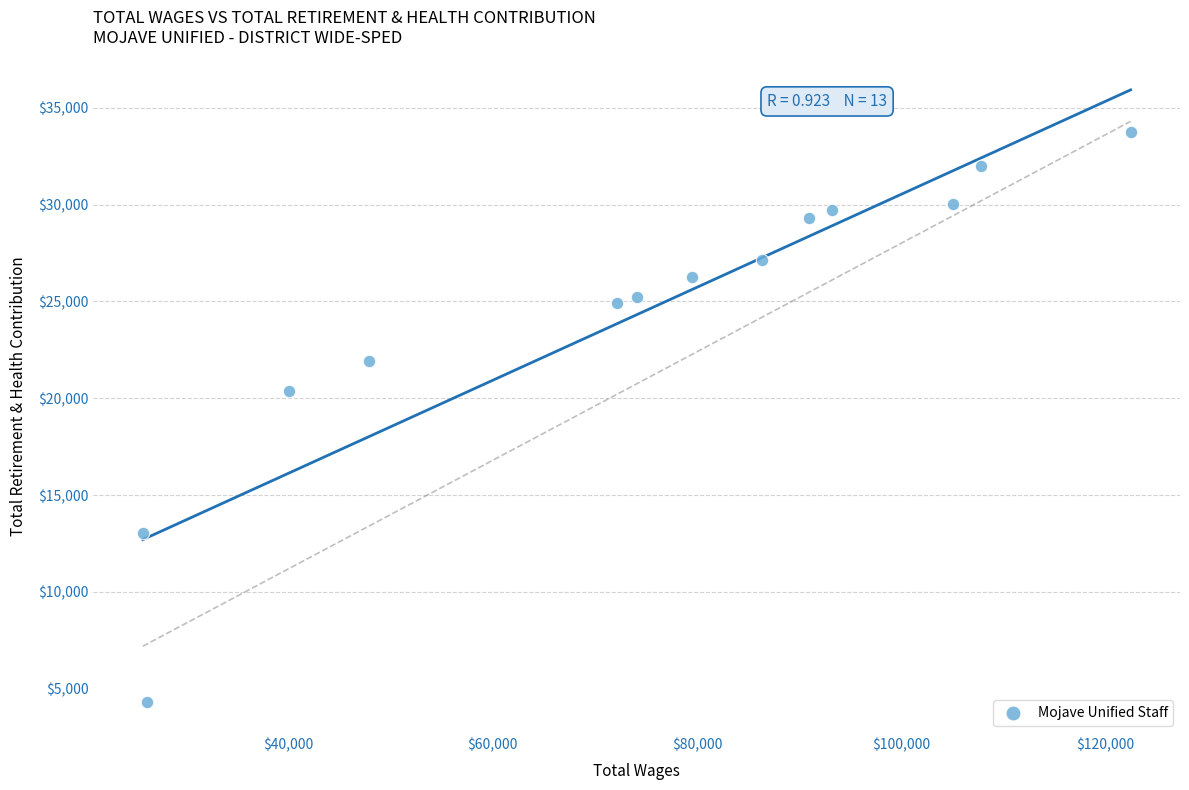

What Y value in the scatter plot is closest to 19047?

20393